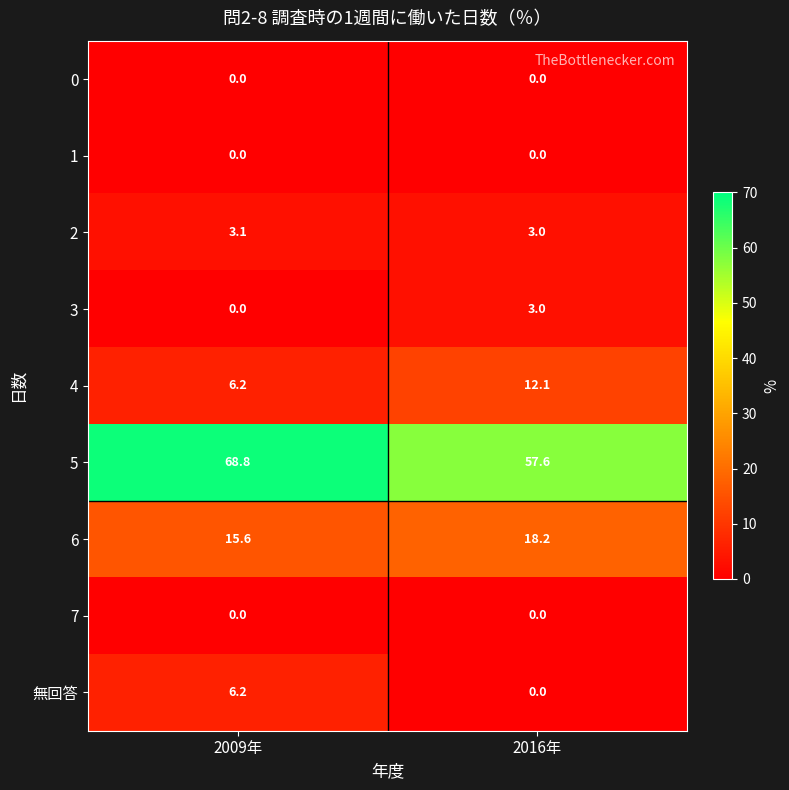

At how many categories does at least one series exceed 28?

2